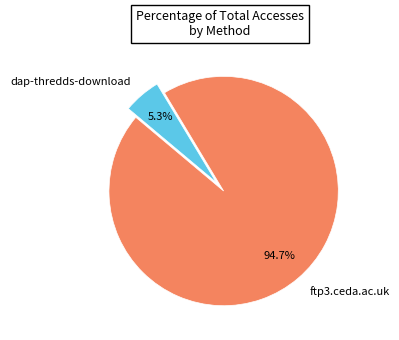

Does any single category account for the majority?

Yes